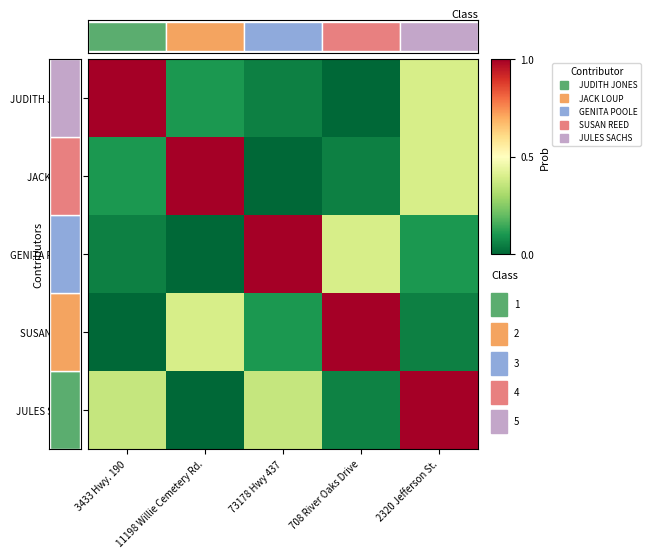

Count the number of data series in this chart.

5